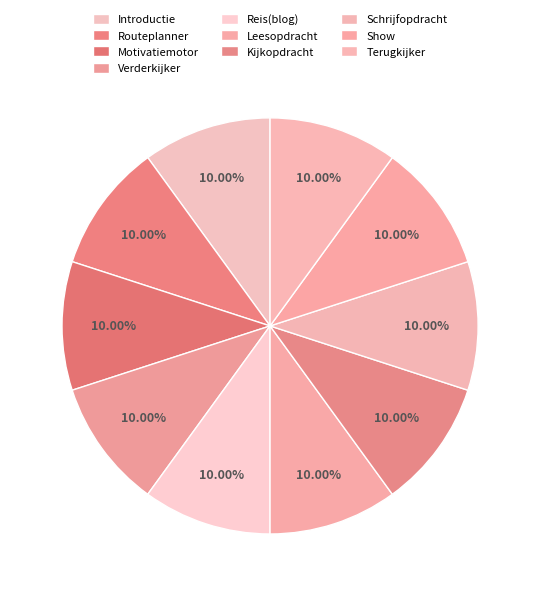

Does Terugkijker account for over 50% of the chart?

No